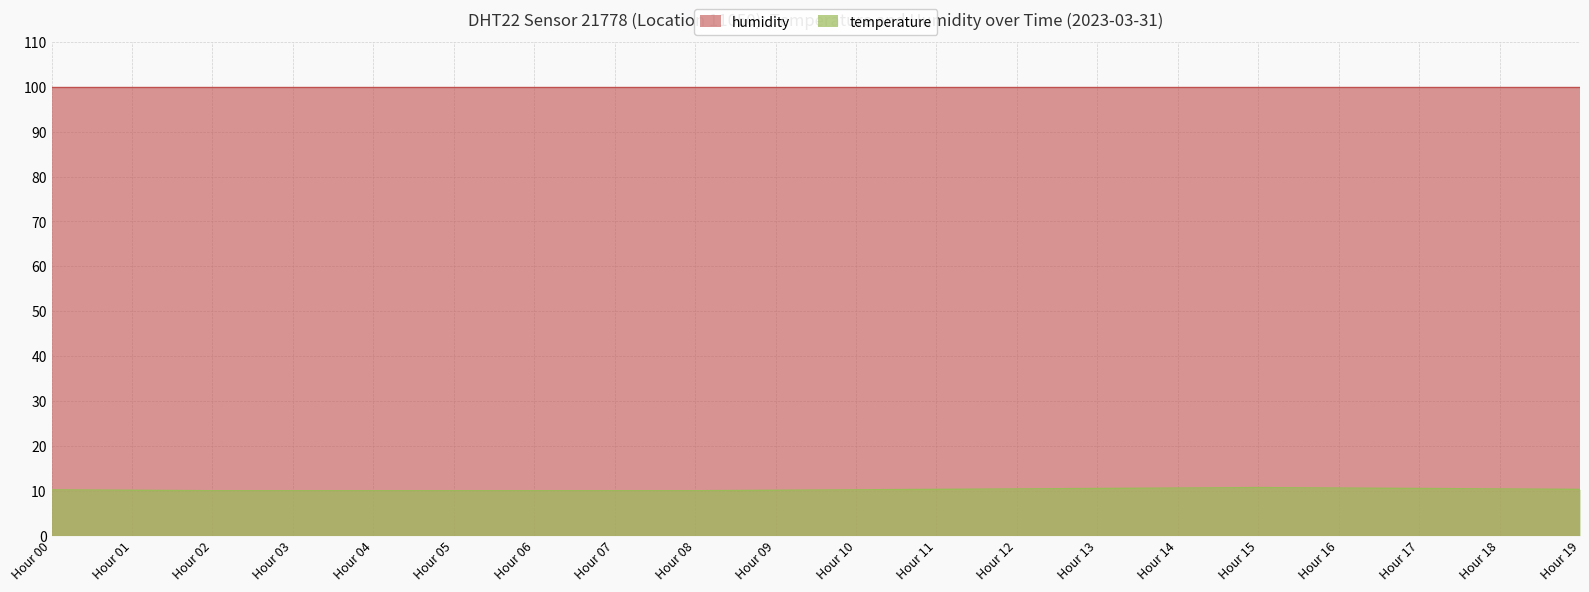

Reading left to right, list all the values displayed in this chart.

temperature: 10.2	10.2	10.2	10.2	10.2	10.2	10.2	10.2	10.2	10.2	10.2	10.2	10.2	10.2	10.2	10.2	10.2	10.2	10.2	10.2
humidity: 99.9	99.9	99.9	99.9	99.9	99.9	99.9	99.9	99.9	99.9	99.9	99.9	99.9	99.9	99.9	99.9	99.9	99.9	99.9	99.9